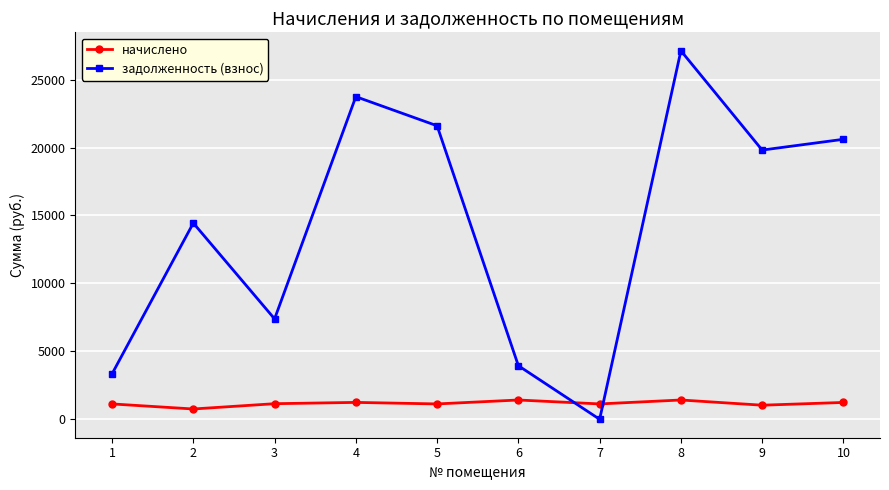

What is the difference between the second highest and second lowest values in the начислено series?

382.7